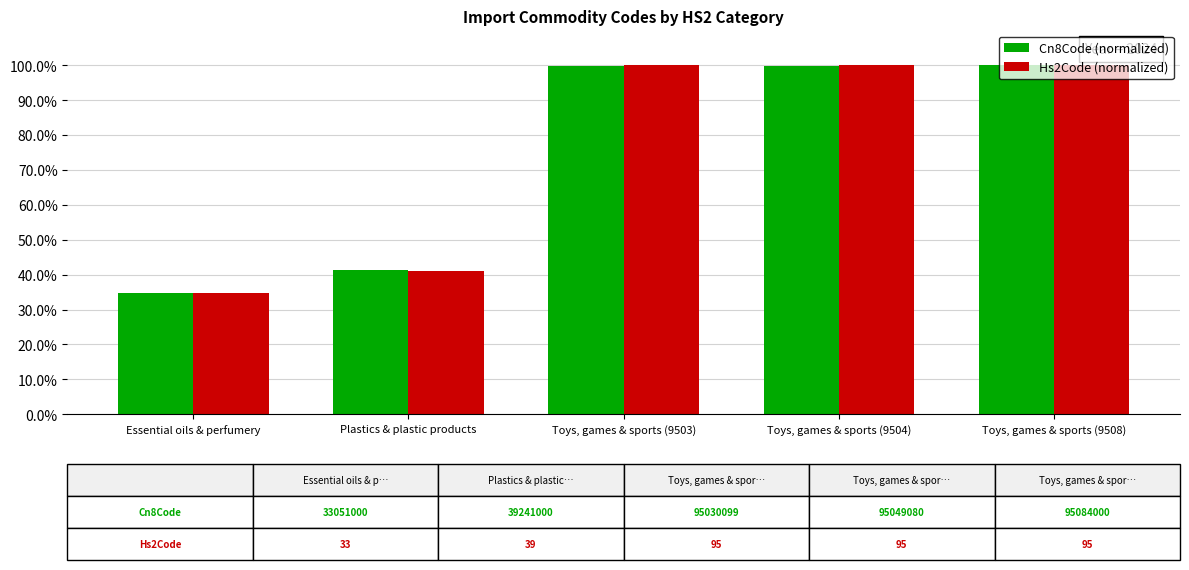

At which category does the chart reach its minimum across all series?

Essential oils & perfumery